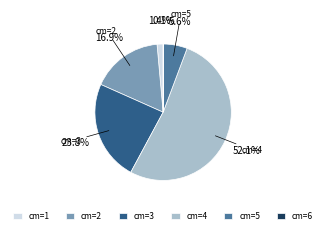

Combined, what portion of the pie is cm=3 and cm=1?

25.2%